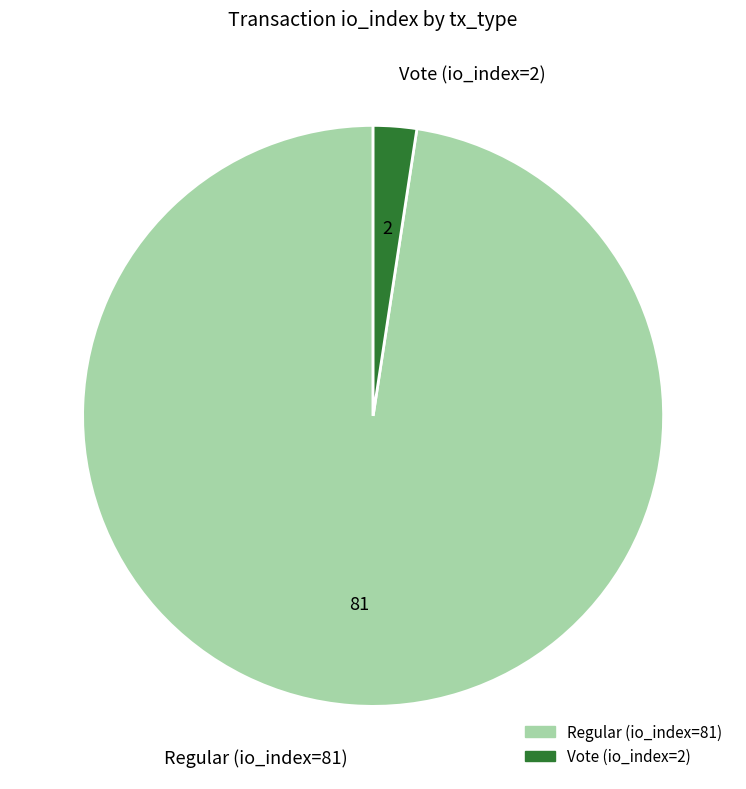

The Regular (io_index=81) slice represents 98% of the pie. True or false?

True